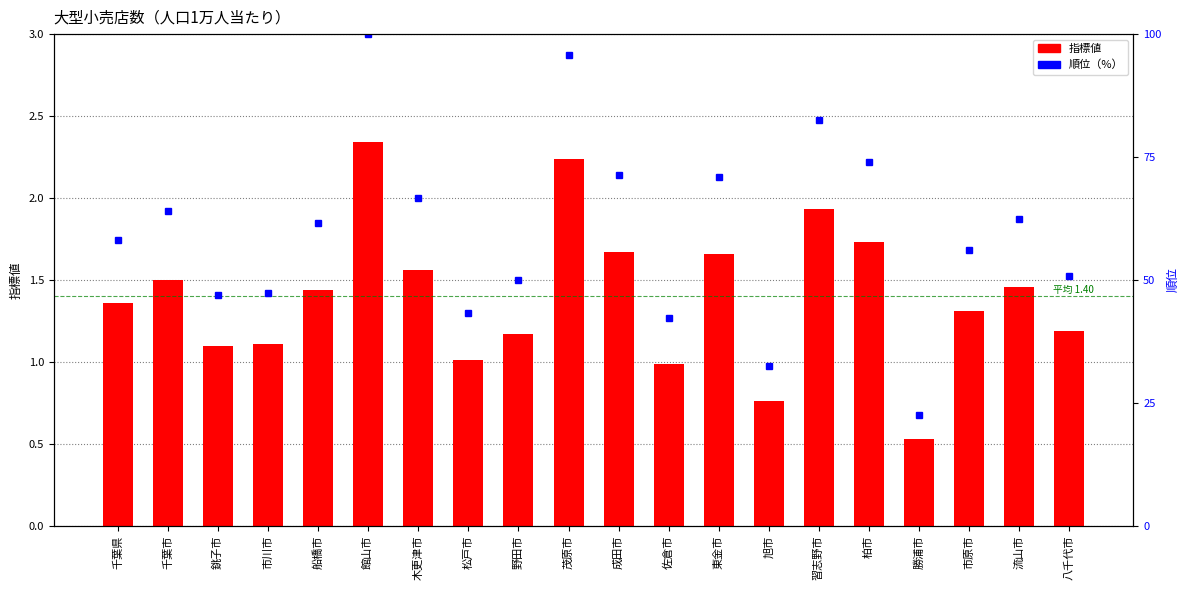

At which label is 指標値 closest to 1?

松戸市